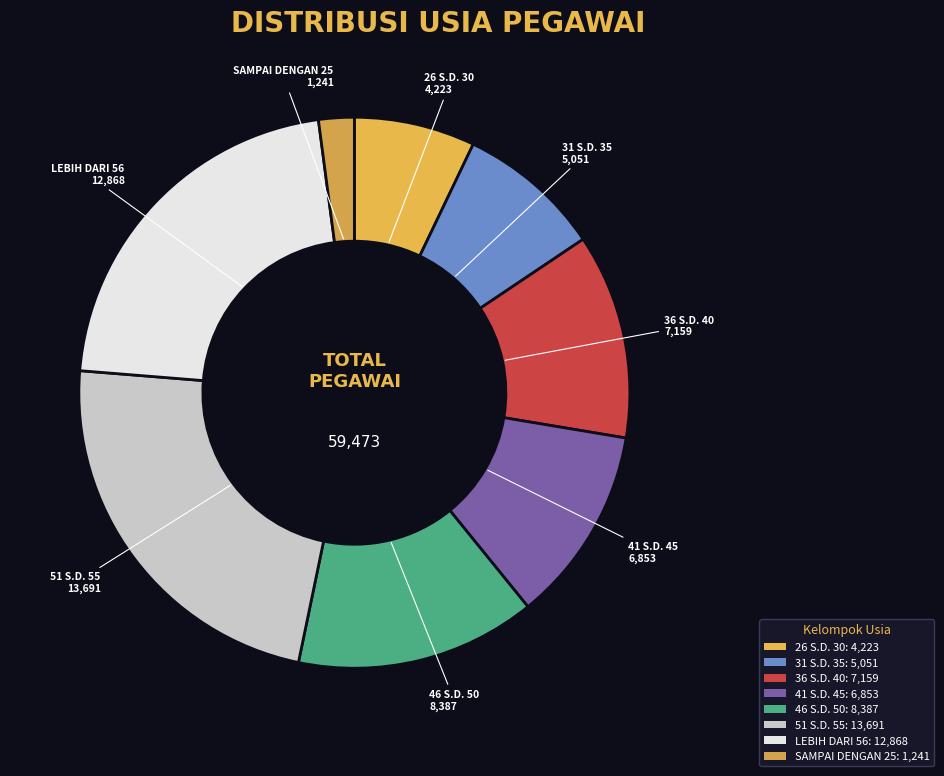

Do LEBIH DARI 56 and 31 S.D. 35 together represent more than half of the pie?

No